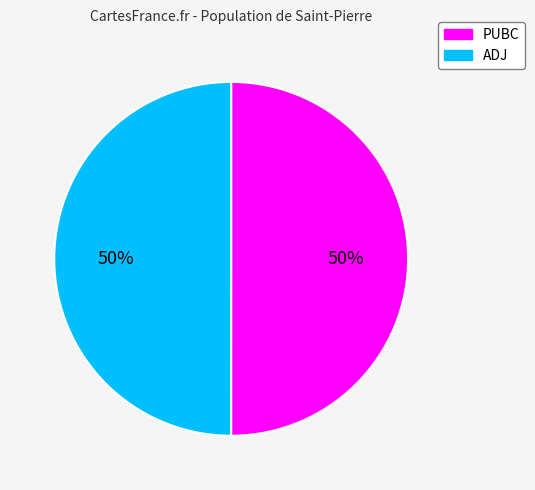

What is the ratio of the value at ADJ to the value at PUBC?

1.0